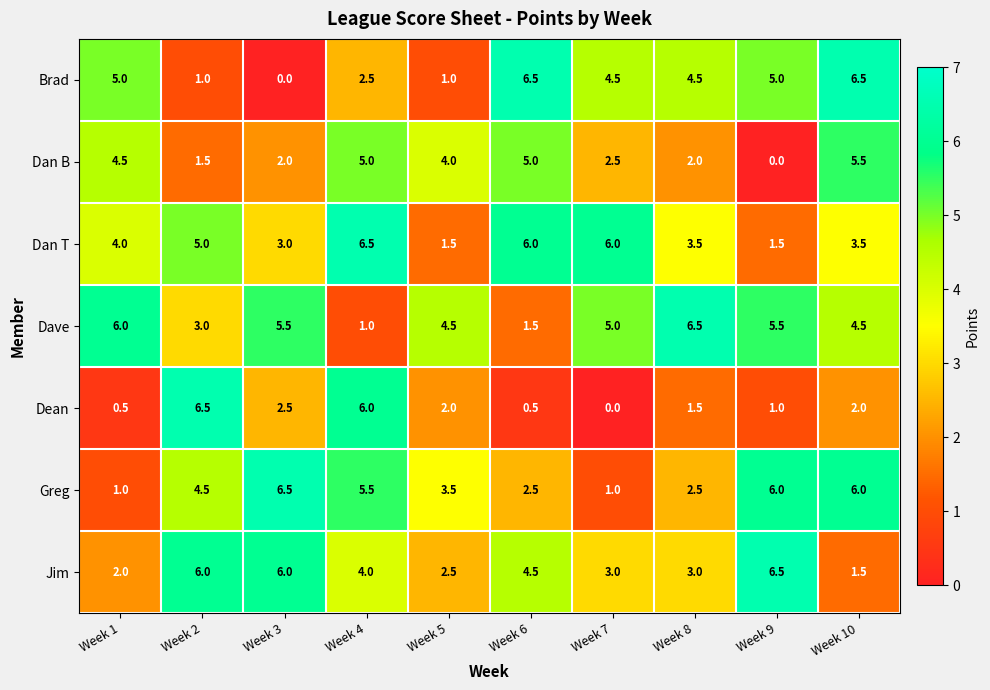

The value of Dean at Week 5 is 2.0. True or false?

True